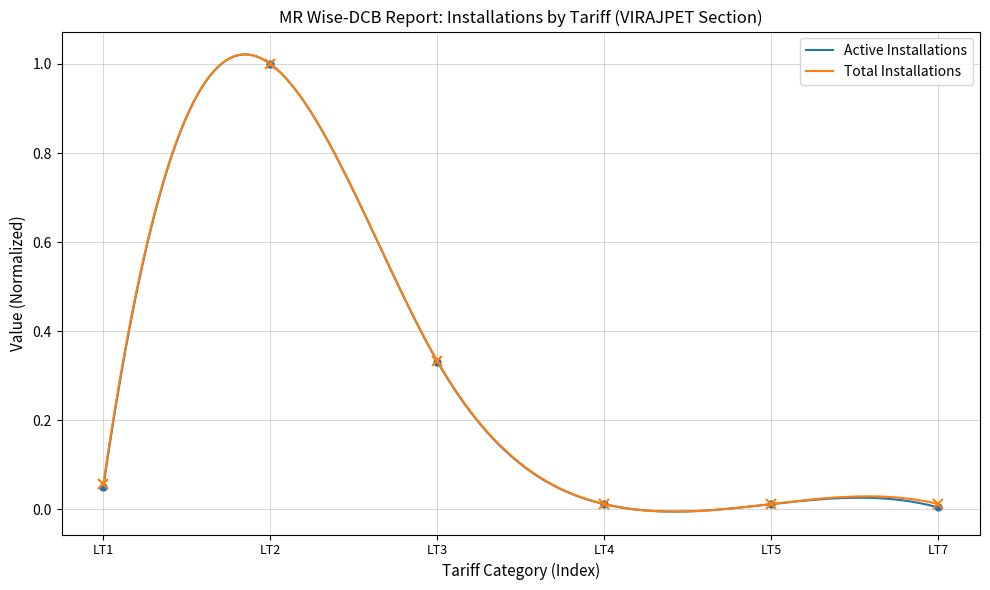

The value of Active Installations at LT5 is 0.0. True or false?

True